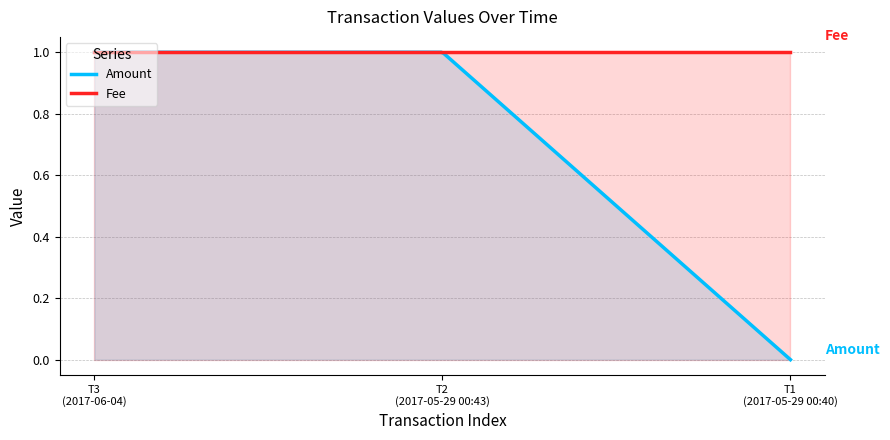

The Fee series shows 1 at 2017-05-29 00:43. True or false?

True